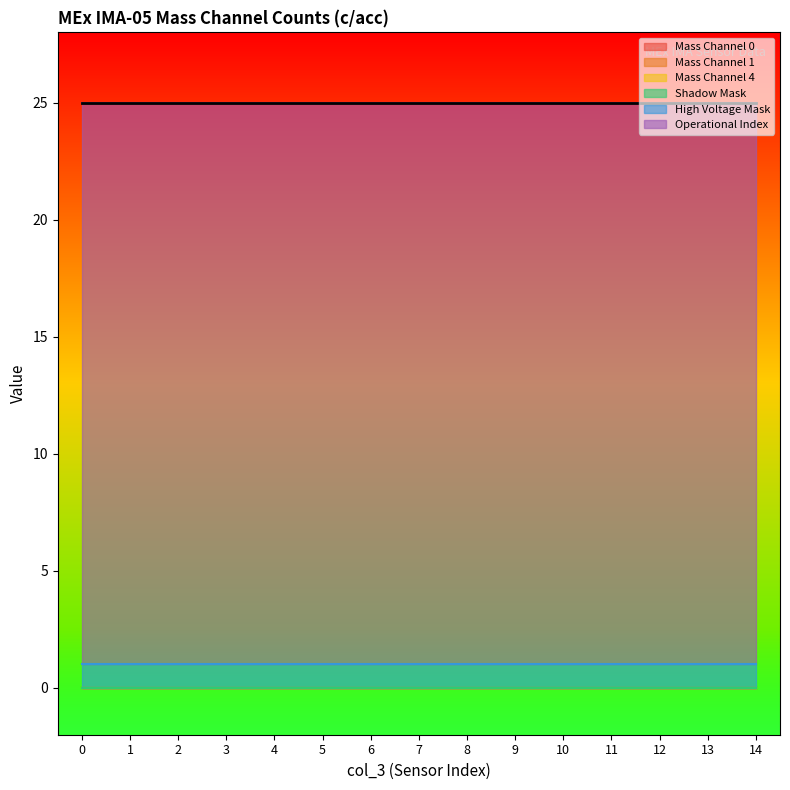

Which series changed the most between 5 and 11?

Mass Channel 0